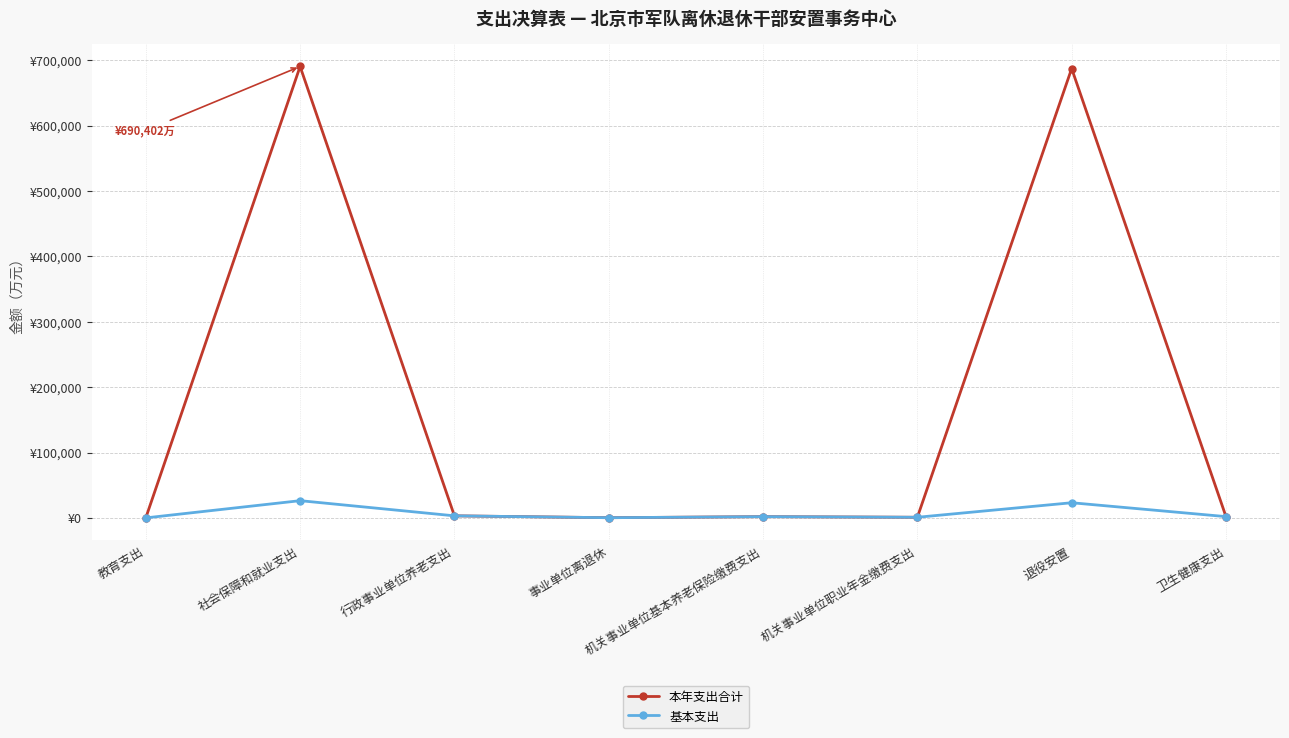

Which series has the widest spread of values?

本年支出合计